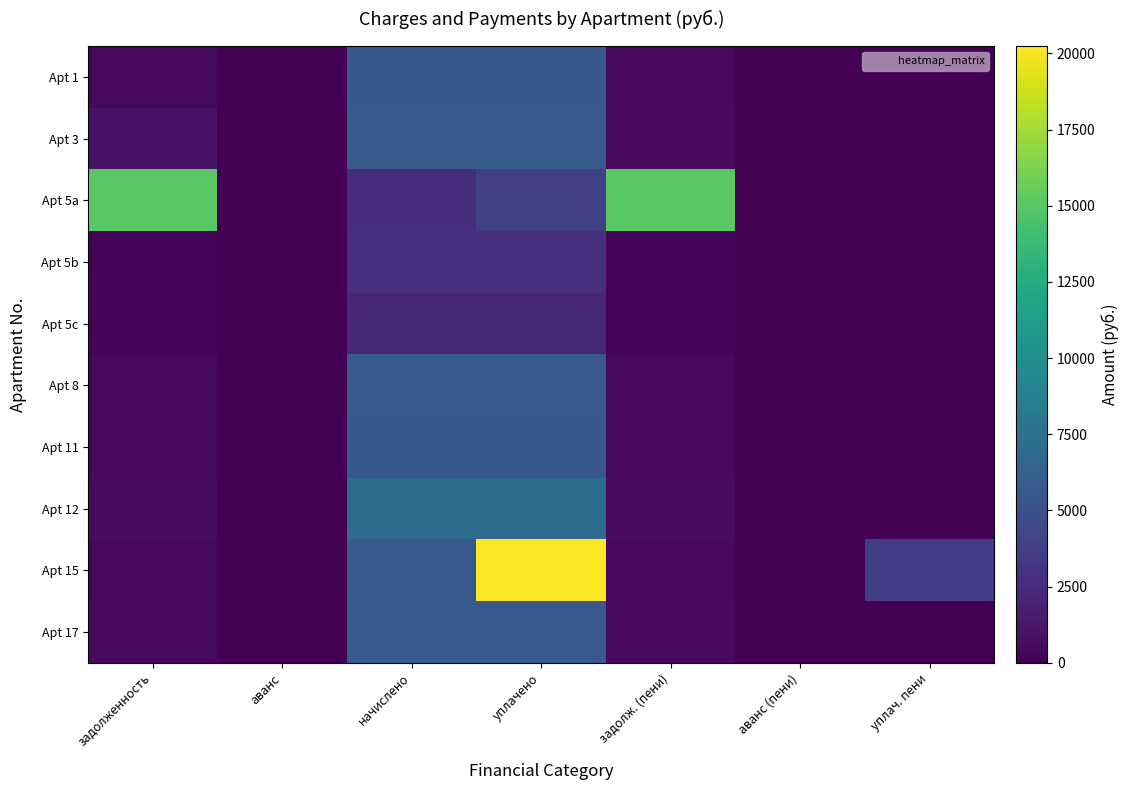

Reading left to right, extract all data points from this chart.

Apt 1: задолженность=465.8	аванс=0.0	начислено=5589.6	уплачено=5571.9	задолж. (пени)=465.8	аванс (пени)=0.0	уплач. пени=0.0
Apt 3: задолженность=952.1	аванс=0.0	начислено=5712.7	уплачено=5694.6	задолж. (пени)=476.1	аванс (пени)=0.0	уплач. пени=0.0
Apt 5a: задолженность=15093.3	аванс=0.0	начислено=2684.0	уплачено=3845.0	задолж. (пени)=15034.4	аванс (пени)=0.0	уплач. пени=0.0
Apt 5b: задолженность=226.3	аванс=0.0	начислено=2721.0	уплачено=2712.4	задолж. (пени)=226.8	аванс (пени)=0.0	уплач. пени=0.0
Apt 5c: задолженность=181.6	аванс=0.0	начислено=2179.2	уплачено=2172.3	задолж. (пени)=181.6	аванс (пени)=0.0	уплач. пени=0.0
Apt 8: задолженность=472.0	аванс=0.0	начислено=5663.5	уплачено=5645.6	задолж. (пени)=472.0	аванс (пени)=0.0	уплач. пени=0.0
Apt 11: задолженность=464.8	аванс=0.0	начислено=5577.4	уплачено=5559.6	задолж. (пени)=464.8	аванс (пени)=0.0	уплач. пени=0.0
Apt 12: задолженность=592.0	аванс=0.0	начислено=7104.0	уплачено=7081.5	задолж. (пени)=592.0	аванс (пени)=0.0	уплач. пени=0.0
Apt 15: задолженность=469.9	аванс=0.0	начислено=5638.9	уплачено=20237.4	задолж. (пени)=469.9	аванс (пени)=0.0	уплач. пени=3688.8
Apt 17: задолженность=475.0	аванс=0.0	начислено=5700.5	уплачено=5682.1	задолж. (пени)=475.0	аванс (пени)=0.0	уплач. пени=0.0